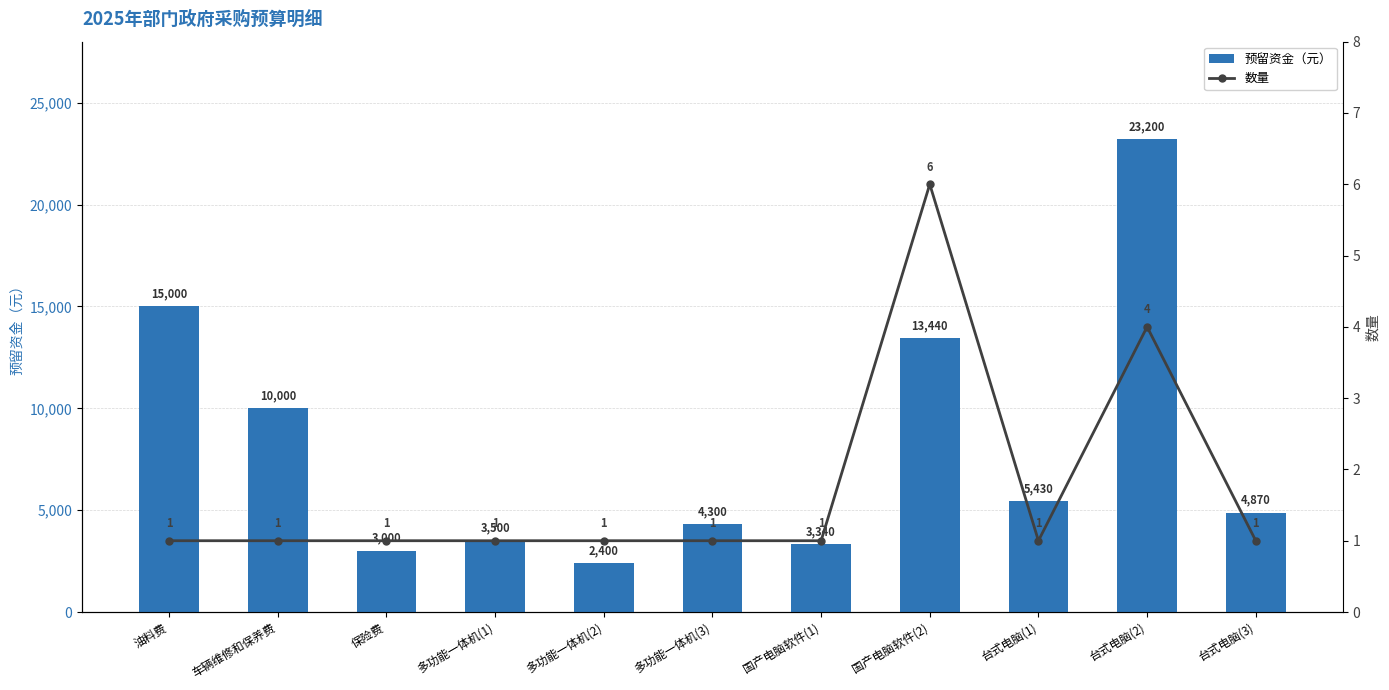

The 数量 series shows 1 at 台式电脑(3). True or false?

True